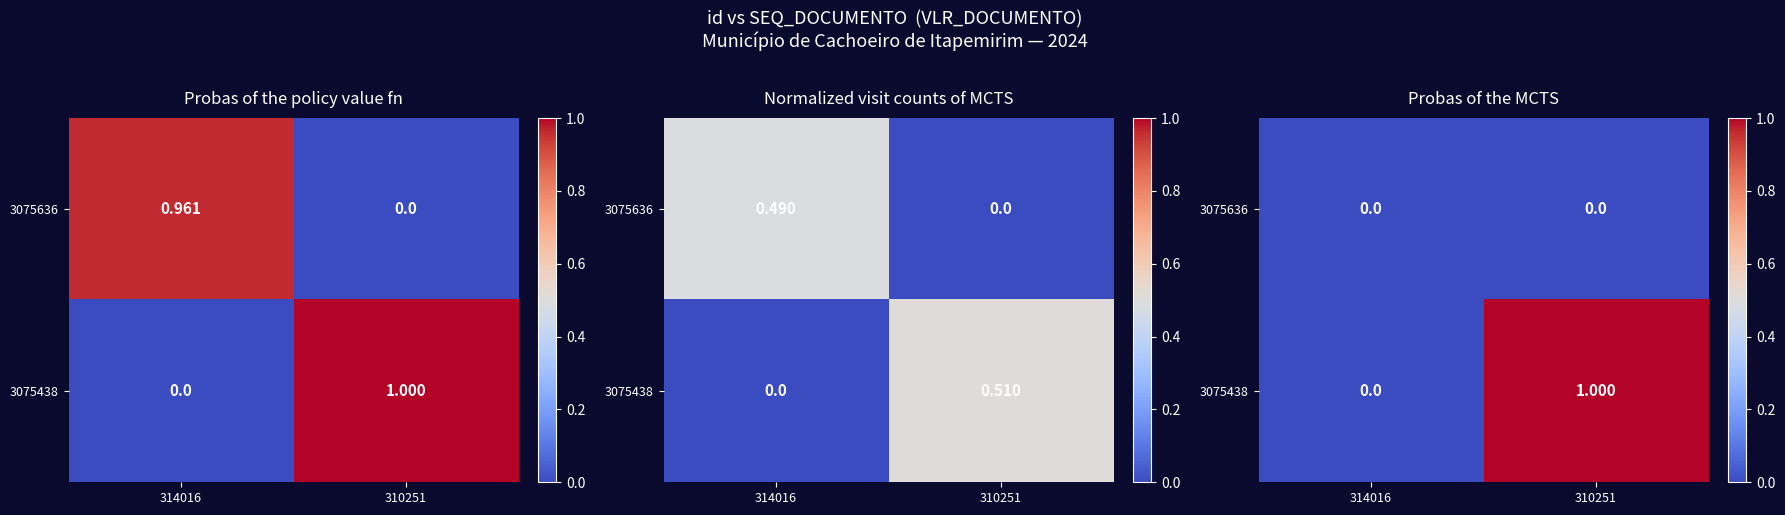

What is the difference between the highest and lowest values at 310251?

1